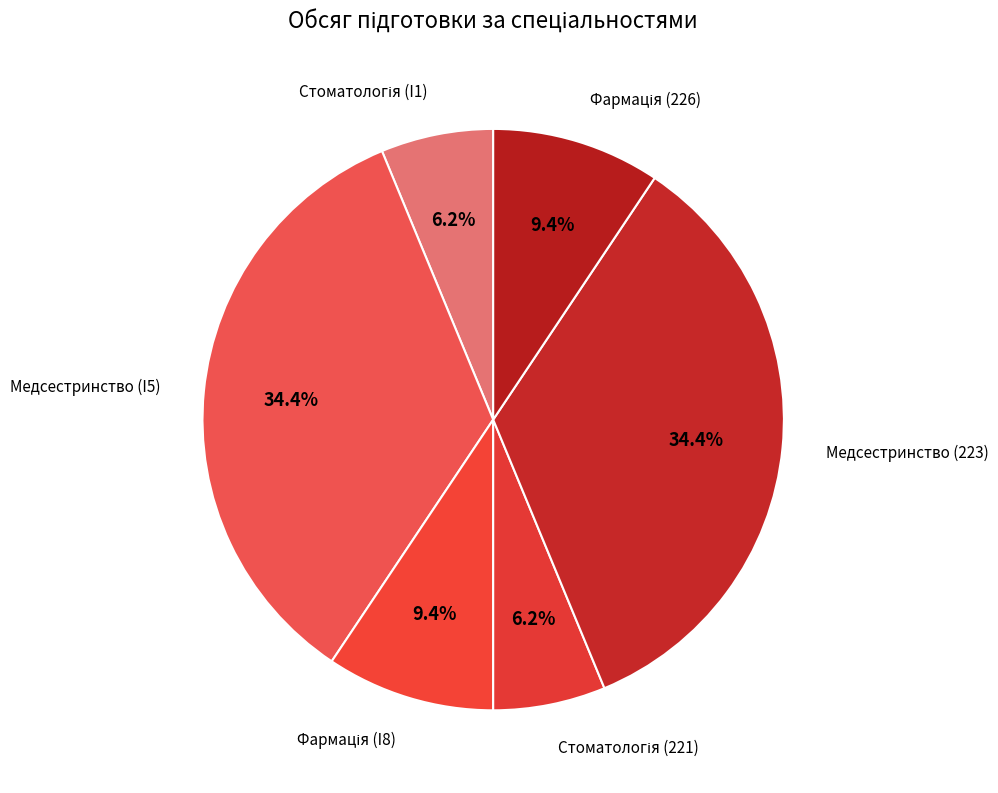

Does any single category account for the majority?

No